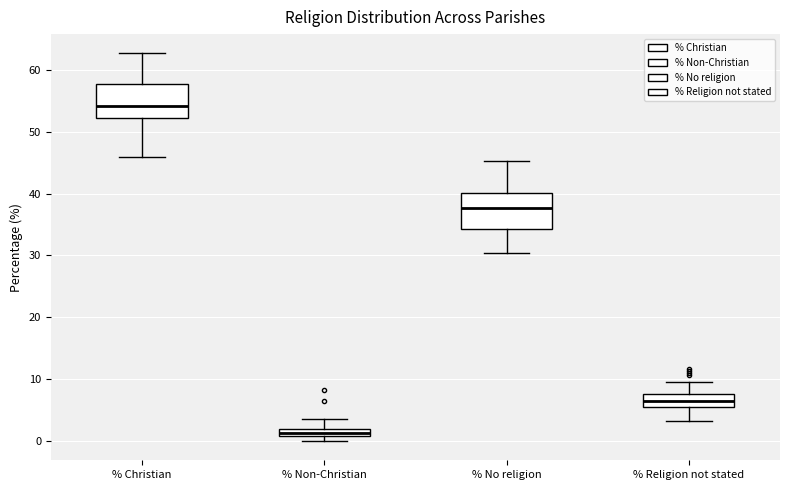

Where is the lower edge of the box for % Non-Christian on the y-axis? The values are not printed on the chart, so give them approximately, as read against the axis.

1